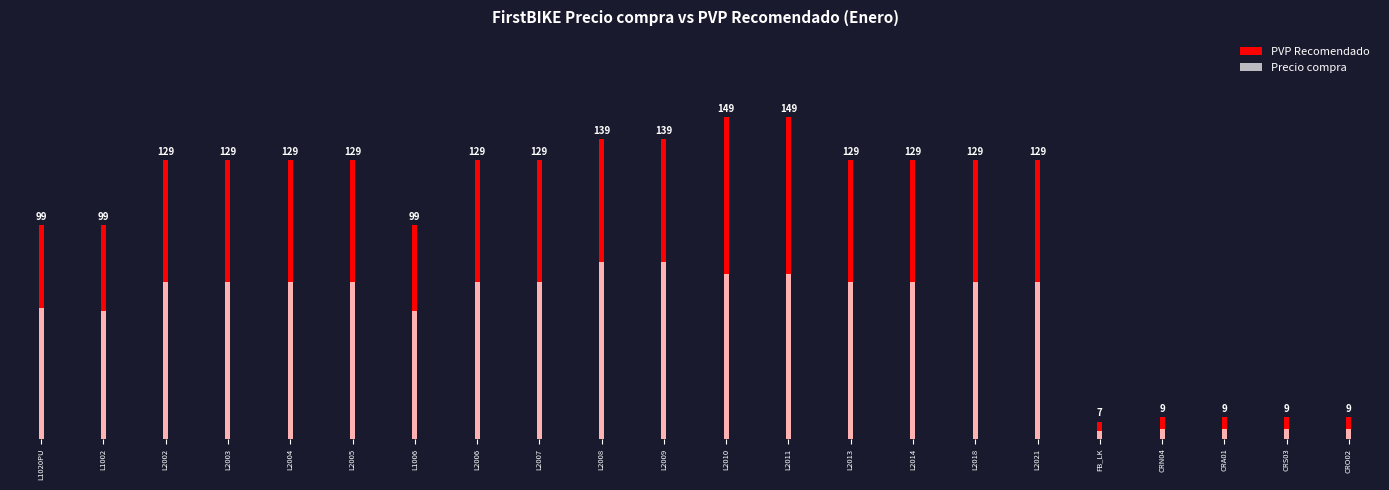

How many bars are there in total?

44